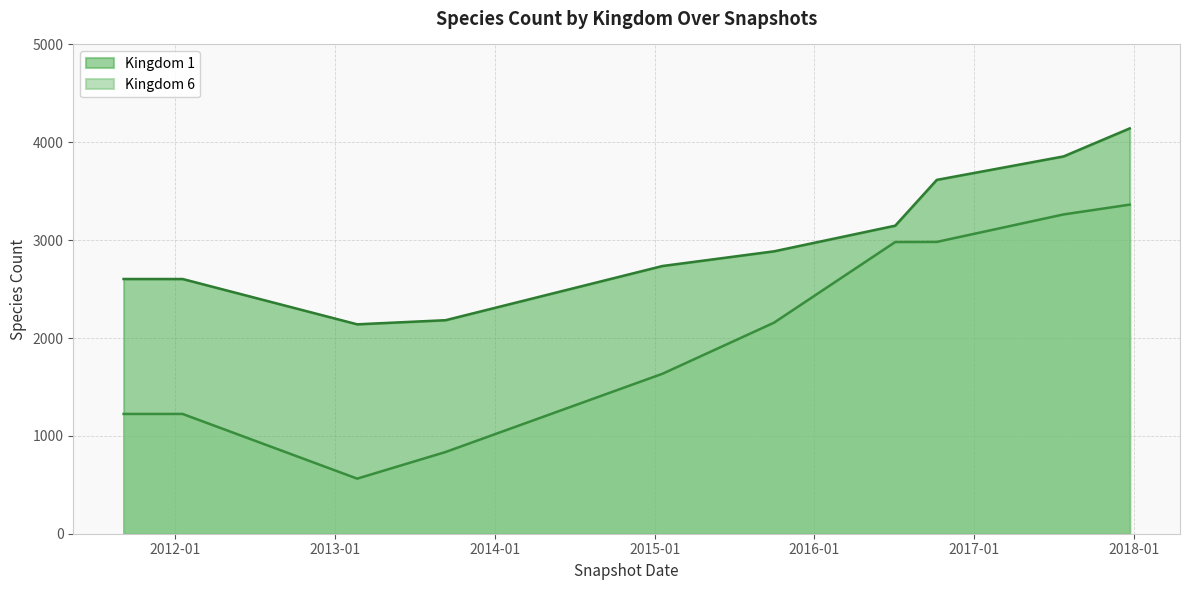

True or false: Kingdom 6 and Kingdom 1 intersect in this chart.

False